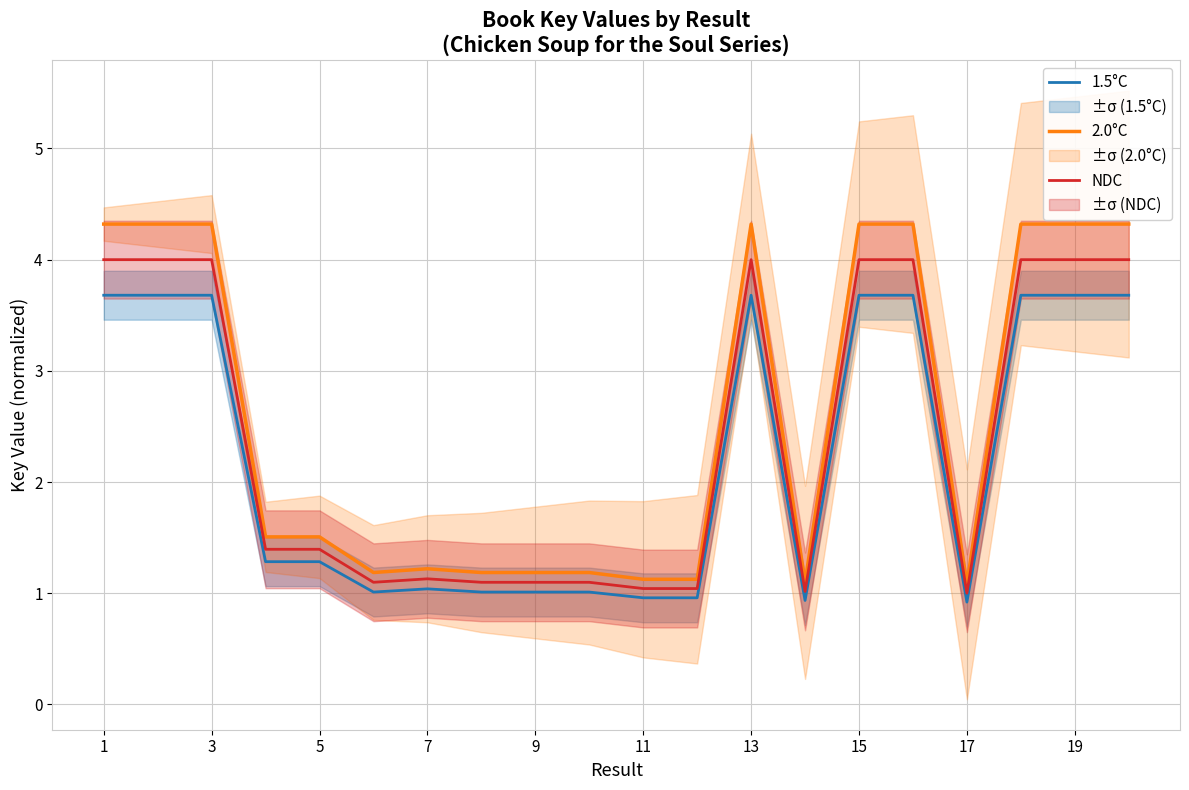

What is the value of the 1.5°C point at the 10th from the left?

1.0